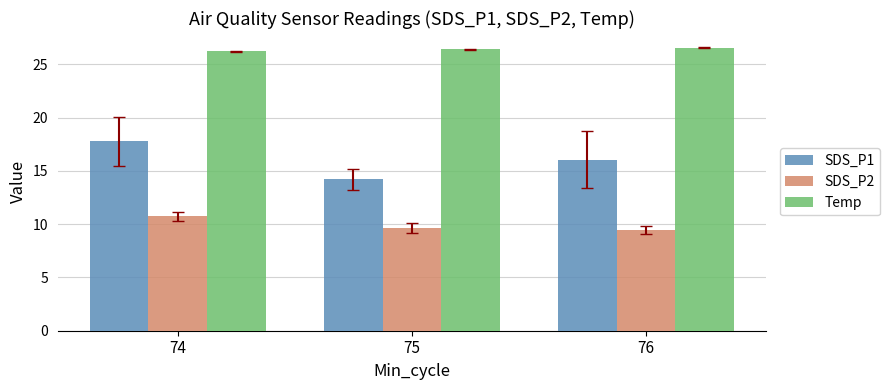

At which category is the sum across all series the highest?

74